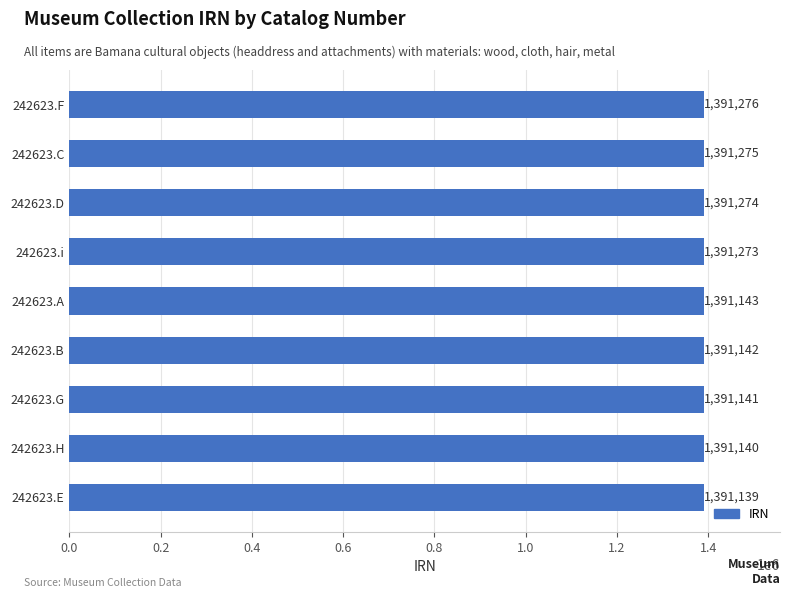

What is the greatest value displayed?

1391276